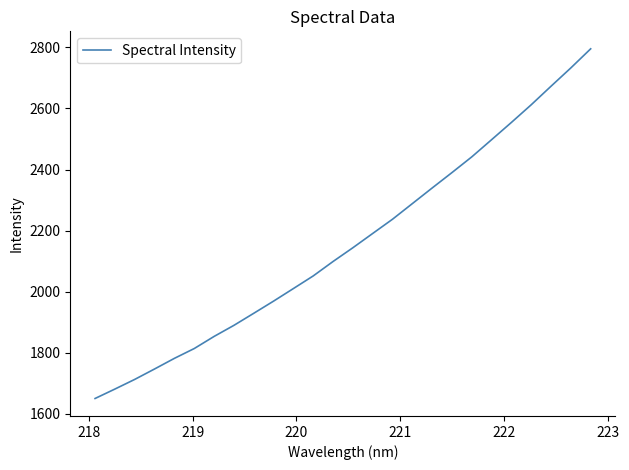

What is the difference between the maximum and minimum values?

1144.4